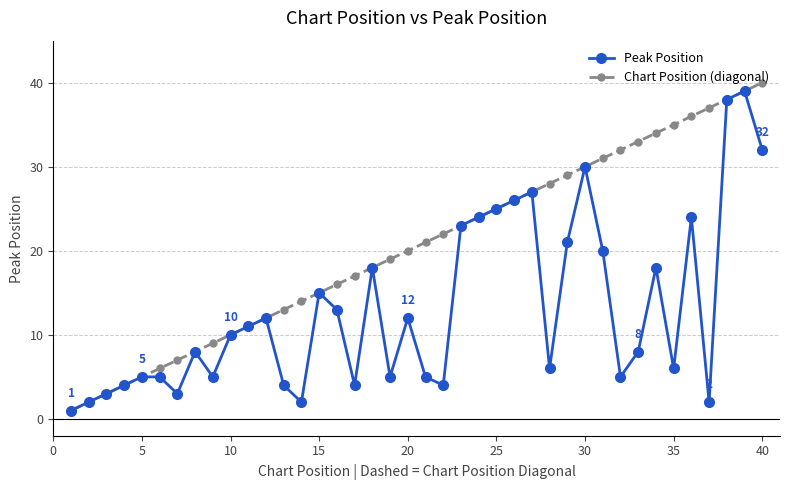

What is the greatest value displayed?

40